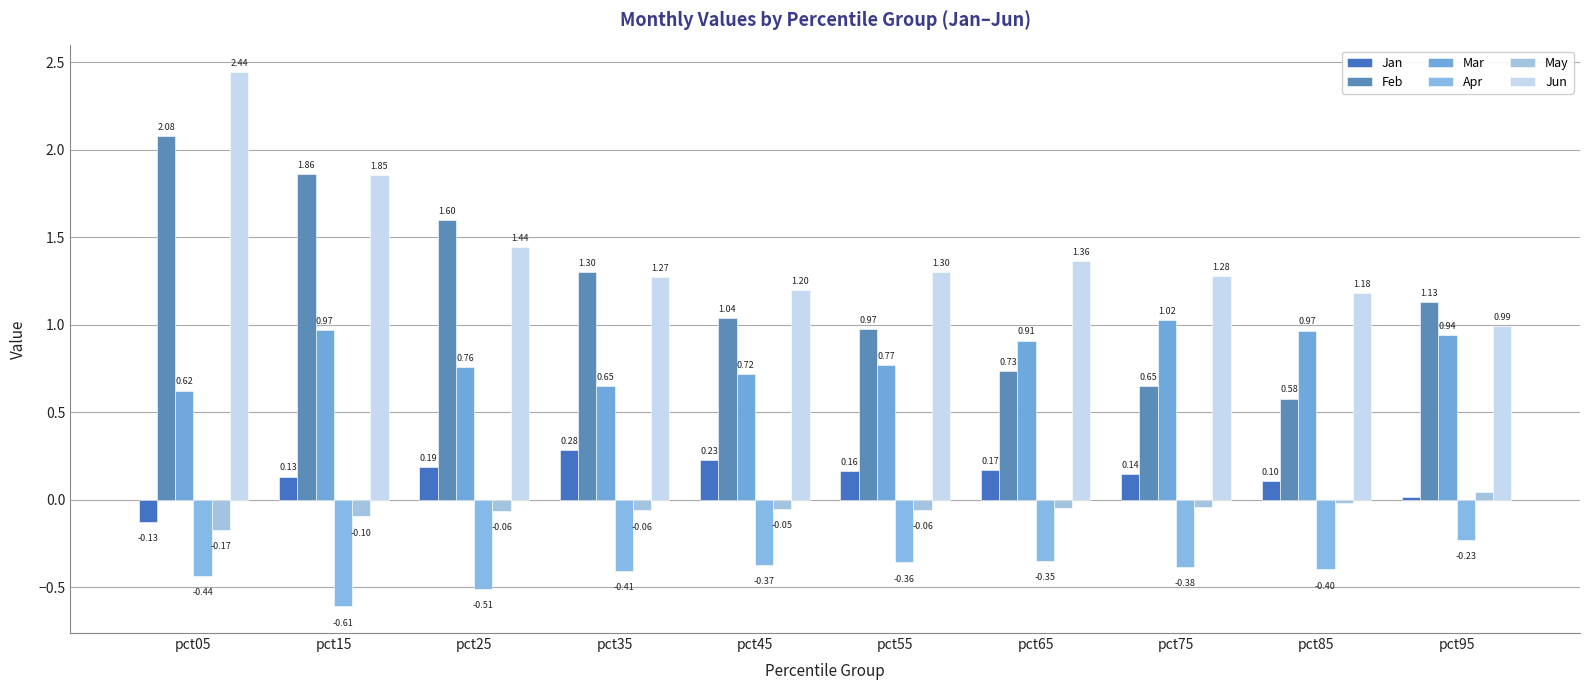

Is it true that Jan equals 0.4 at pct45?

False